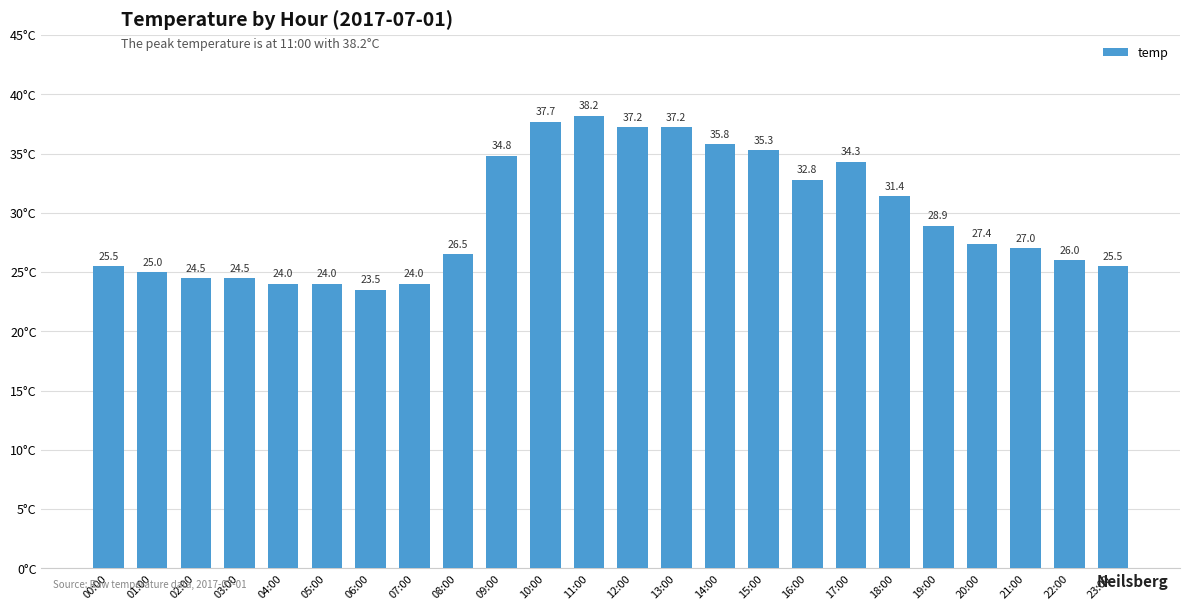

What value does the data have at 22:00?

26.0